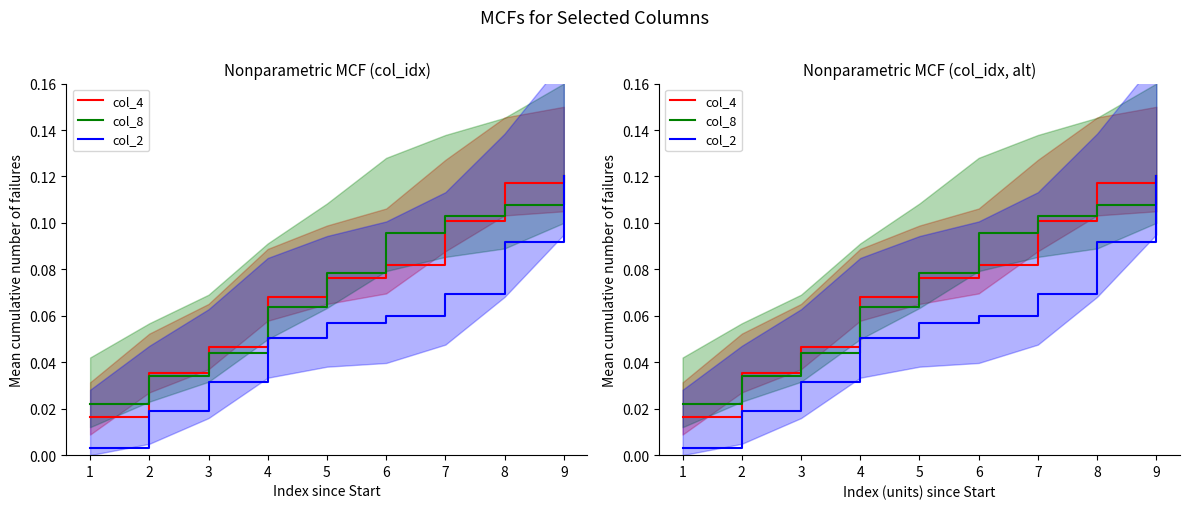

Which series ends up on top after the final intersection of col_4 and col_8?

col_4